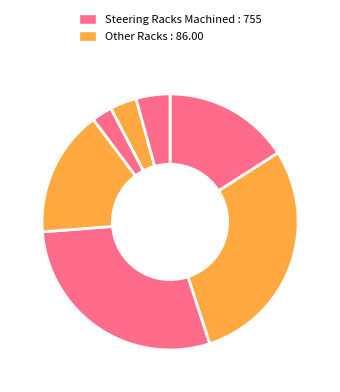

Count the number of slices in the pie.

7